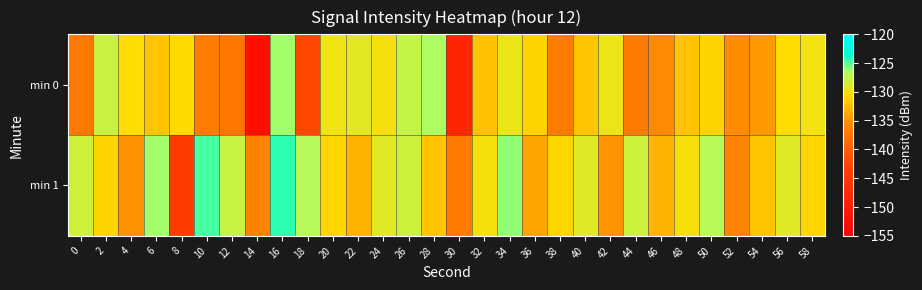

Reading left to right, transcribe all the data shown in this chart.

min 0: 0=-137.3	2=-127.9	4=-130.5	6=-132.2	8=-130.7	10=-136.9	12=-137.7	14=-152.3	16=-126.2	18=-142.4	20=-129.8	22=-129.1	24=-130.0	26=-127.6	28=-126.5	30=-148.0	32=-132.2	34=-129.5	36=-131.2	38=-137.0	40=-132.0	42=-129.6	44=-137.2	46=-135.6	48=-132.0	50=-131.1	52=-135.5	54=-134.6	56=-130.6	58=-129.9
min 1: 0=-128.2	2=-131.1	4=-135.2	6=-126.3	8=-144.1	10=-124.7	12=-127.8	14=-136.5	16=-124.3	18=-126.9	20=-131.0	22=-133.0	24=-129.0	26=-128.0	28=-132.0	30=-137.0	32=-130.0	34=-126.0	36=-134.0	38=-131.0	40=-129.0	42=-135.0	44=-128.0	46=-133.0	48=-130.0	50=-127.0	52=-136.0	54=-132.0	56=-129.0	58=-131.0